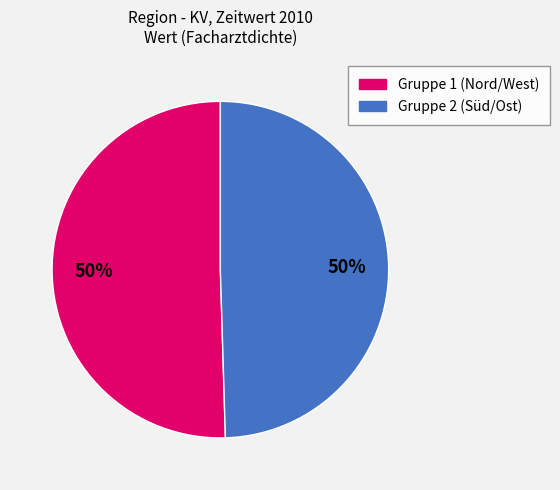

To the nearest percent, what is the average slice percentage?

50%